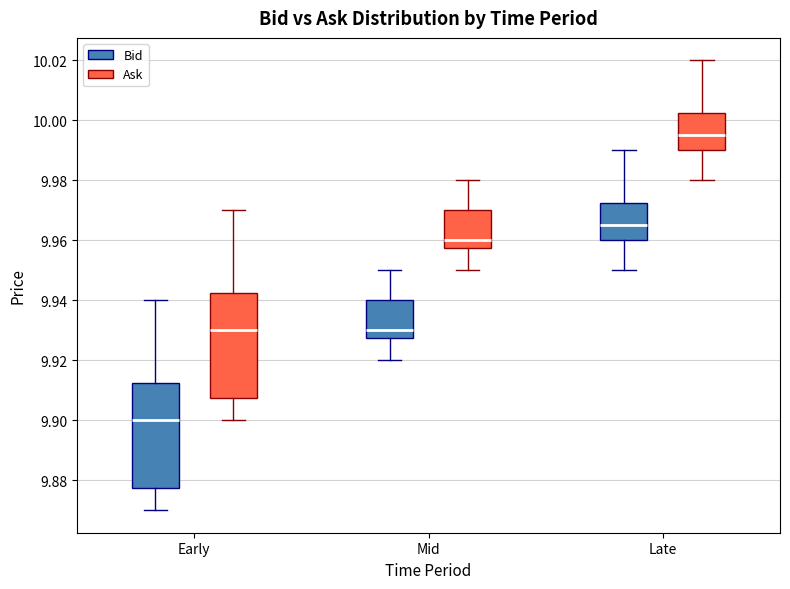

Reading left to right, transcribe this box plot: for each box, give where its median line is, the range the box spans, and where its two whiskers end, as read against the y-axis. The values are not printed on the chart, so give them approximately, as read against the axis.

Early (Bid): median 9.900, box 9.878 to 9.912, whiskers 9.870 to 9.940
Early (Ask): median 9.930, box 9.908 to 9.942, whiskers 9.900 to 9.970
Mid (Bid): median 9.930, box 9.928 to 9.940, whiskers 9.920 to 9.950
Mid (Ask): median 9.960, box 9.958 to 9.970, whiskers 9.950 to 9.980
Late (Bid): median 9.966, box 9.960 to 9.972, whiskers 9.950 to 9.990
Late (Ask): median 9.996, box 9.990 to 10.002, whiskers 9.980 to 10.020